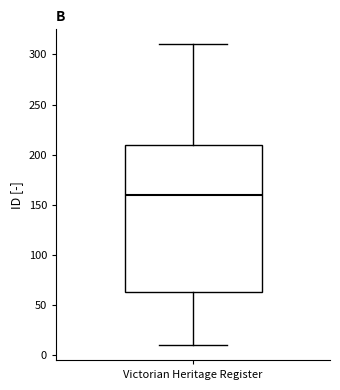

Transcribe this box plot: give where the median line is, the range the box spans, and where the two whiskers end, as read against the y-axis. The values are not printed on the chart, so give them approximately, as read against the axis.

median 160, box 65 to 210, whiskers 10 to 310